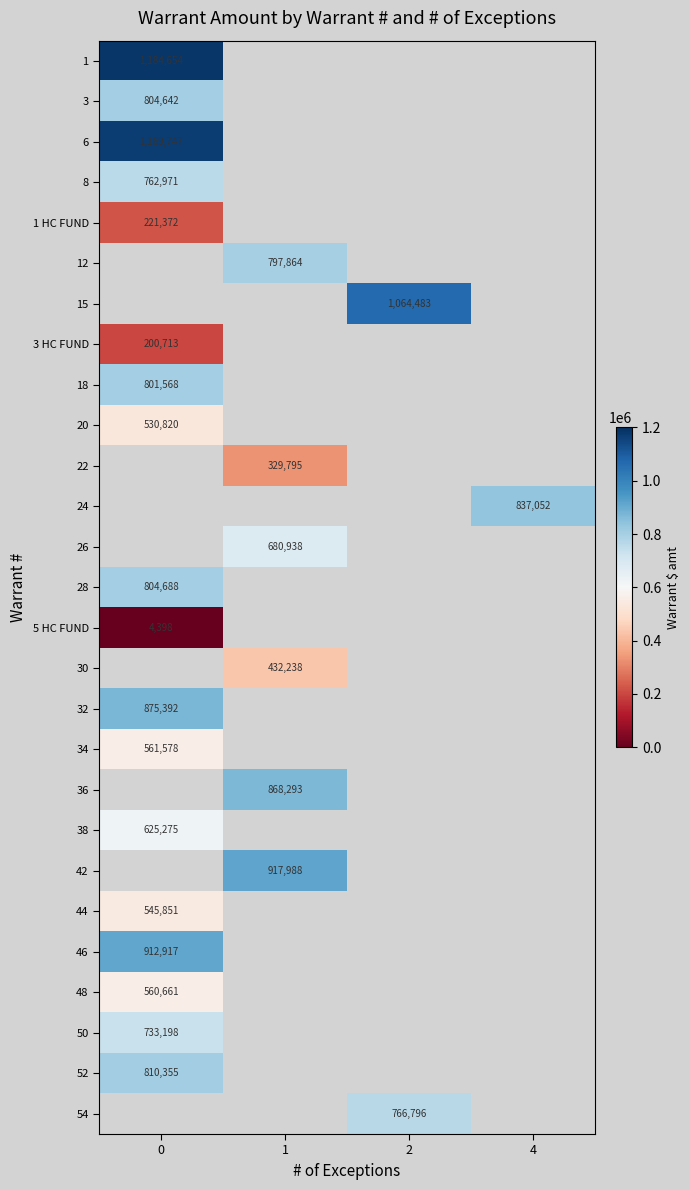

Between 2 and 1, which is larger?

1